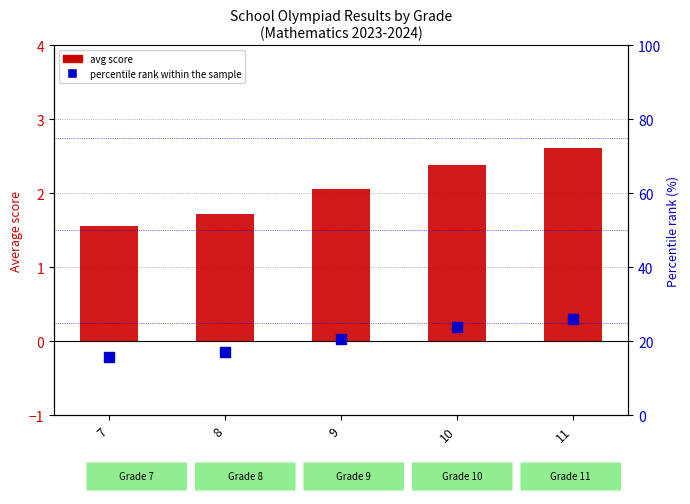

Which series has the largest total across all categories?

percentile rank within the sample